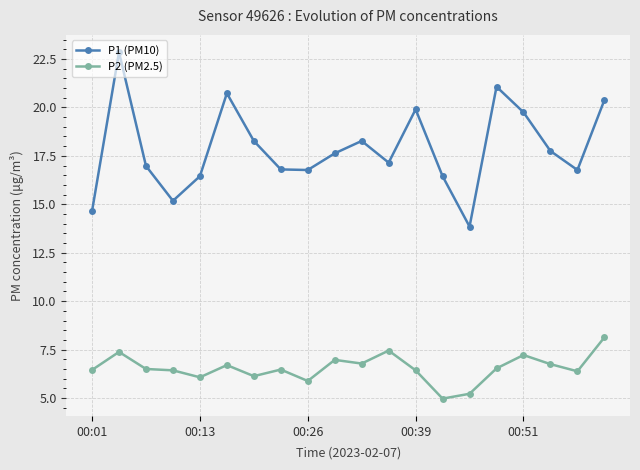

Which series has the largest total across all categories?

P1 (PM10)